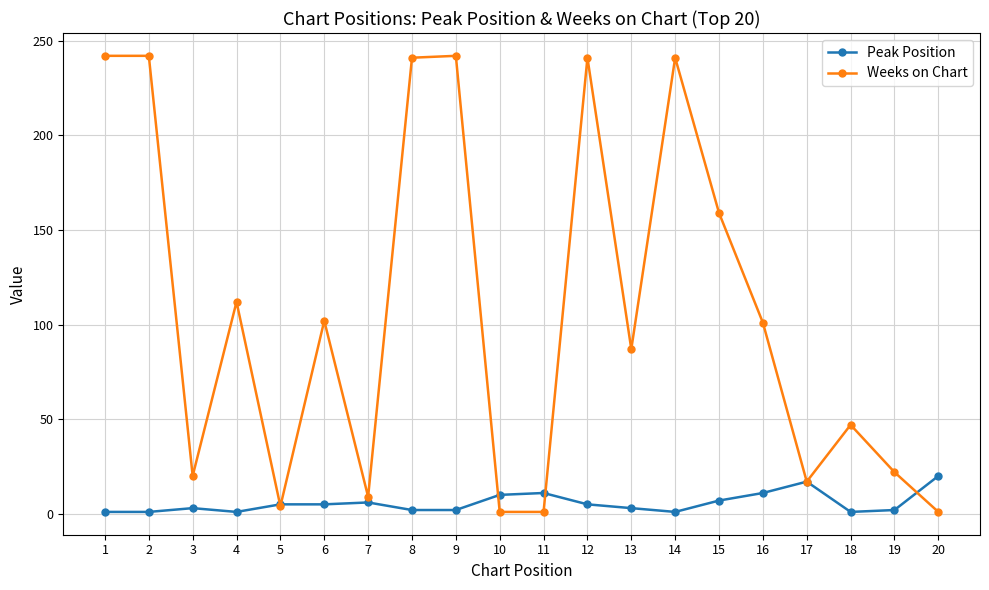

True or false: Weeks on Chart and Peak Position cross at least once.

True